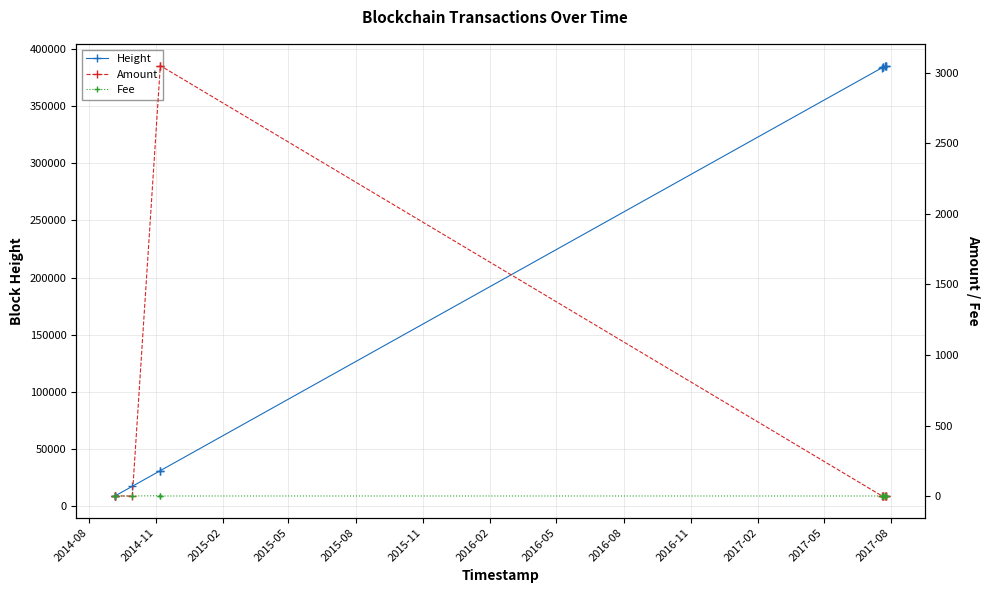

Which series has the largest total across all categories?

Height